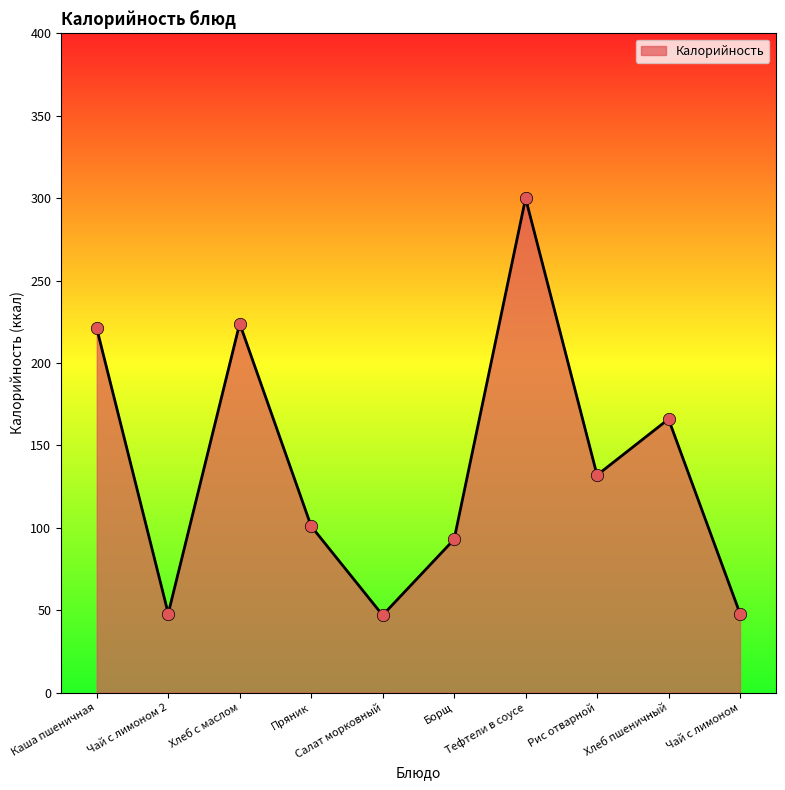

Which has a higher value, Чай с лимоном 2 or Хлеб с маслом?

Хлеб с маслом